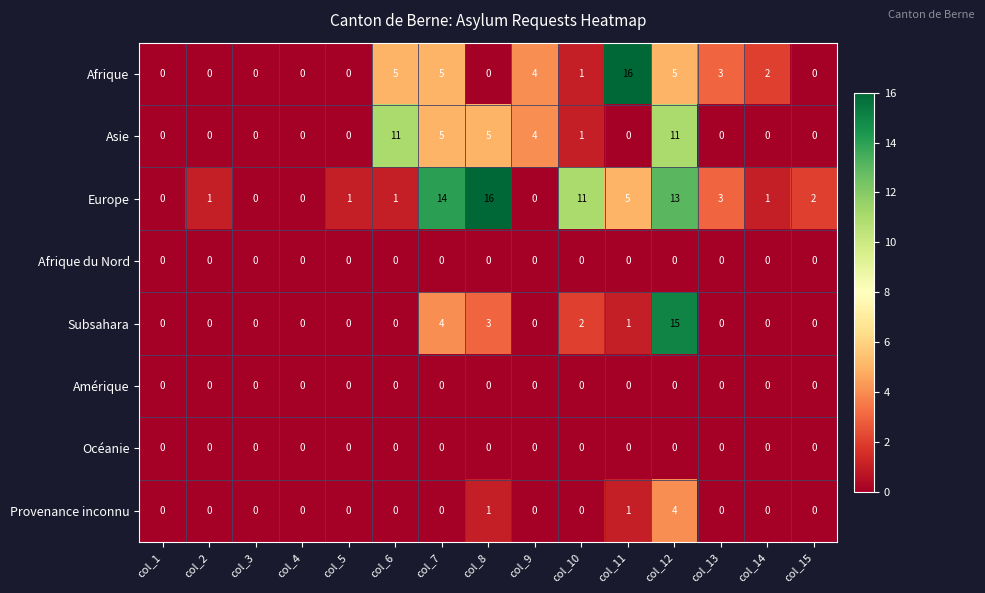

At which category is the sum across all series the highest?

col_12